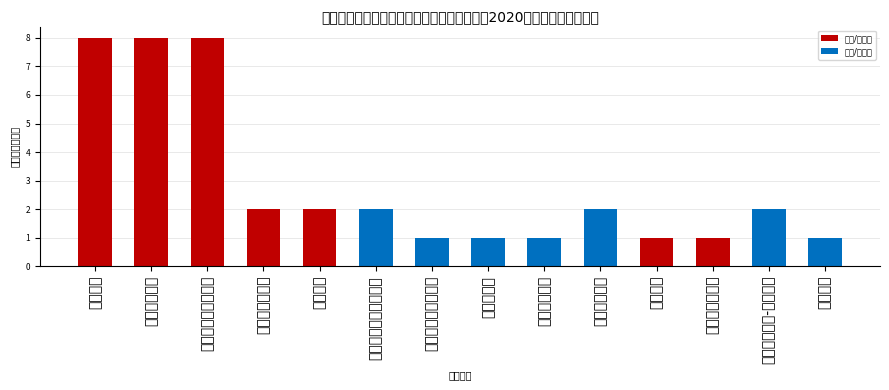

What is the difference between the values at 技术改造类项目 and 新引进项目?

1